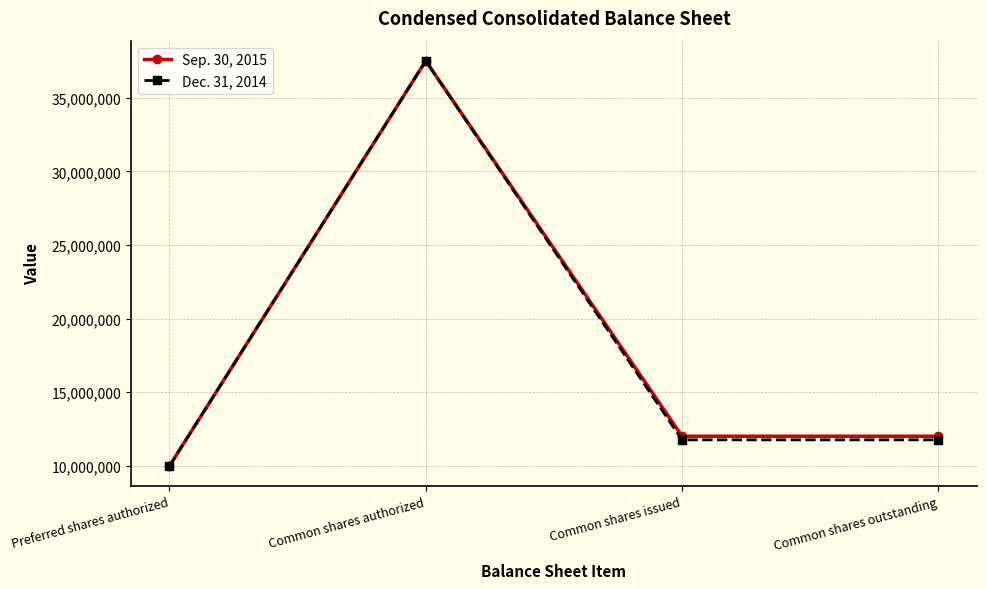

What is the difference between the second highest and minimum values in the Dec. 31, 2014 series?

1767577